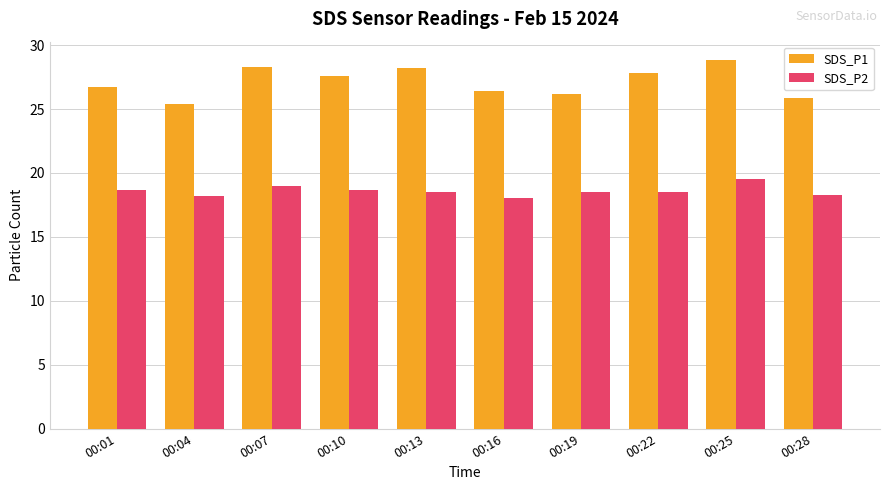

What is the smallest value displayed?

18.1